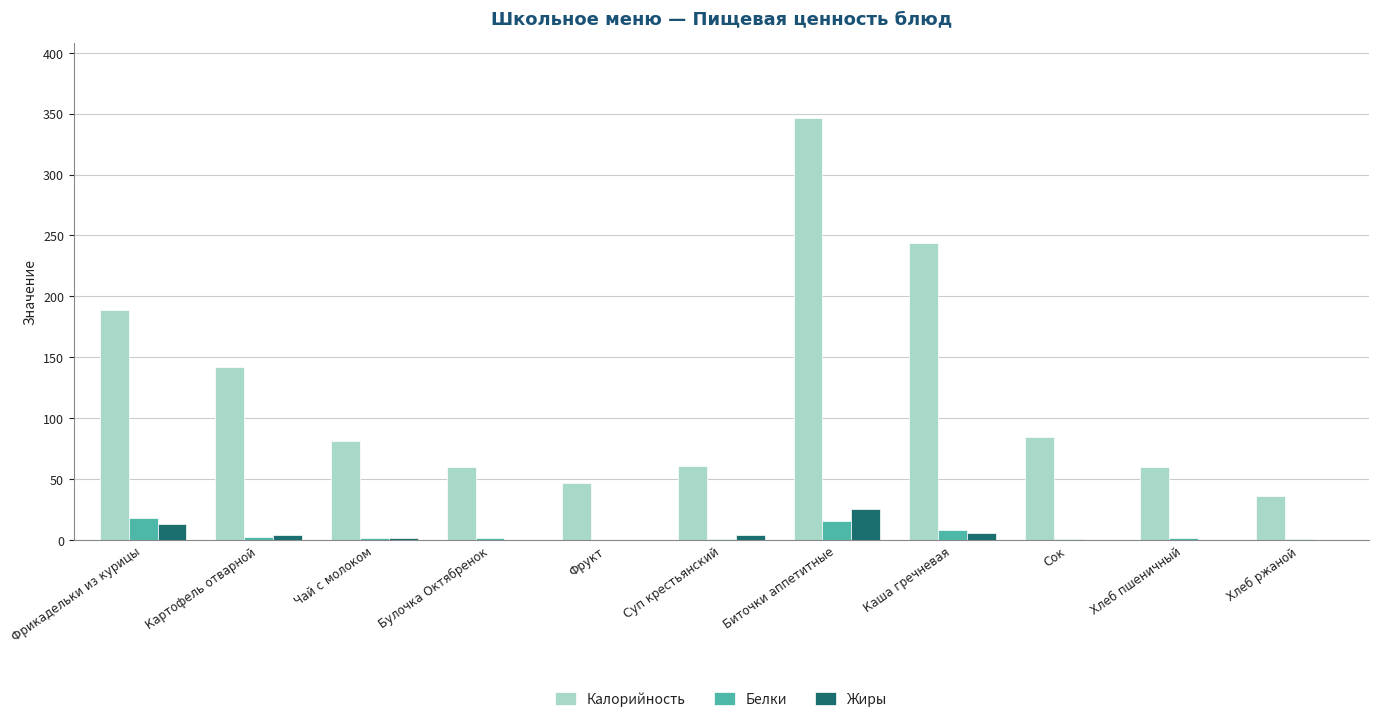

Between Биточки аппетитные and Хлеб ржаной, which series saw the biggest shift?

Калорийность